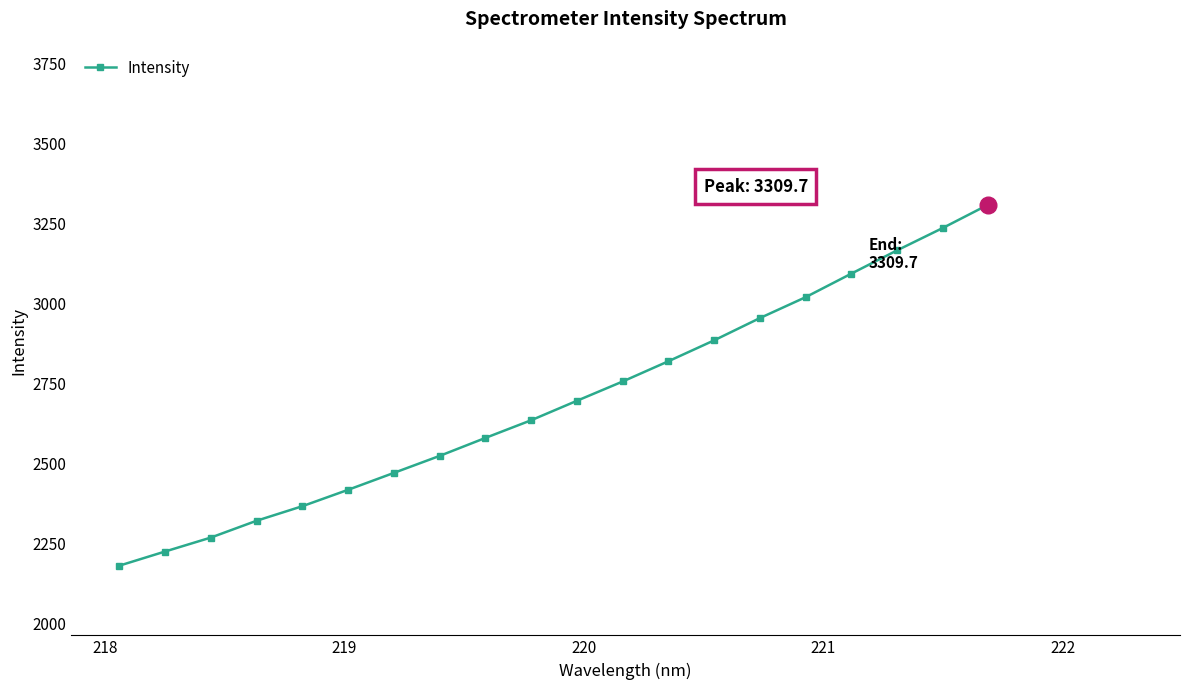

What is the value of the 12th point from the left?

2756.1